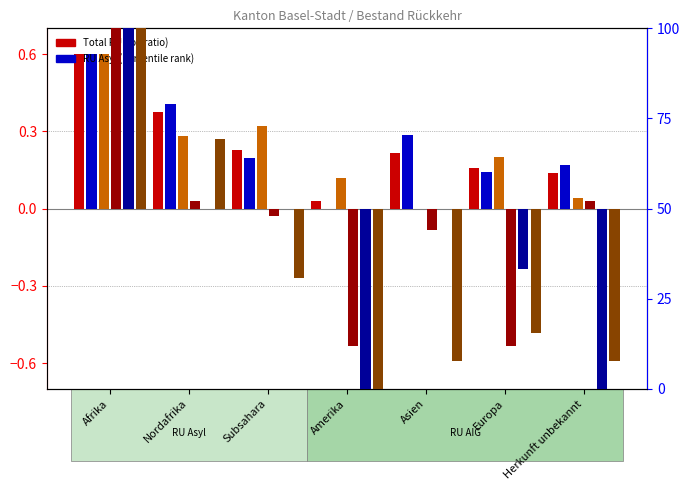

Reading left to right, transcribe all the data shown in this chart.

Total RU: Afrika=0.6	Nordafrika=0.4	Subsahara=0.2	Amerika=0.0	Asien=0.2	Europa=0.2	Herkunft unbekannt=0.1
Total RU Asyl: Afrika=0.6	Nordafrika=0.4	Subsahara=0.2	Amerika=0.0	Asien=0.3	Europa=0.1	Herkunft unbekannt=0.2
Total RU AIG: Afrika=0.6	Nordafrika=0.3	Subsahara=0.3	Amerika=0.1	Asien=0.0	Europa=0.2	Herkunft unbekannt=0.0
Identitaetsabklaerung: Afrika=50.0	Nordafrika=2.0	Subsahara=-2.0	Amerika=-38.0	Asien=-6.0	Europa=-38.0	Herkunft unbekannt=2.0
Papierbeschaffung: Afrika=50.0	Nordafrika=0.0	Subsahara=0.0	Amerika=-50.0	Asien=0.0	Europa=-16.7	Herkunft unbekannt=-50.0
Vollzug blockiert: Afrika=50.0	Nordafrika=19.2	Subsahara=-19.2	Amerika=-50.0	Asien=-42.3	Europa=-34.6	Herkunft unbekannt=-42.3